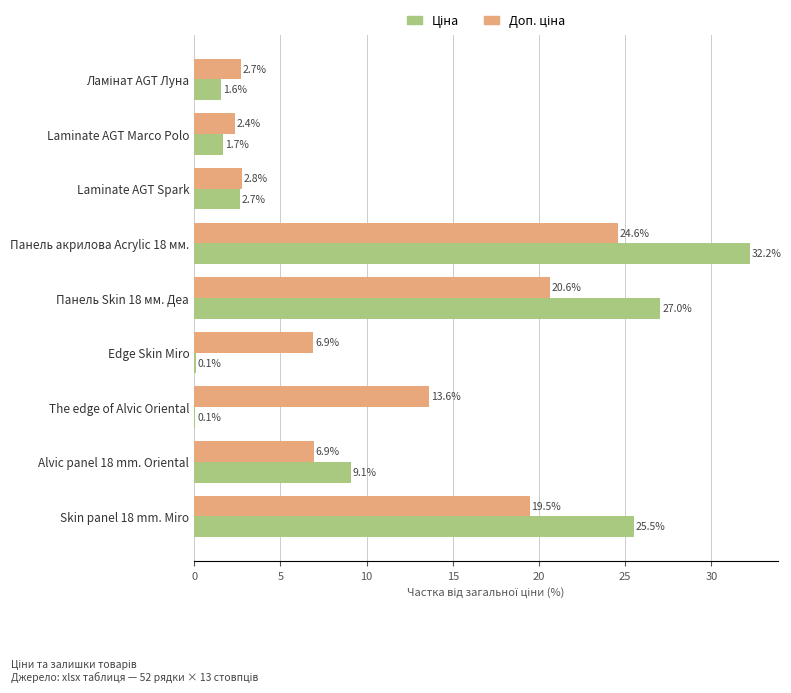

What is the maximum value shown in the chart?

32.2